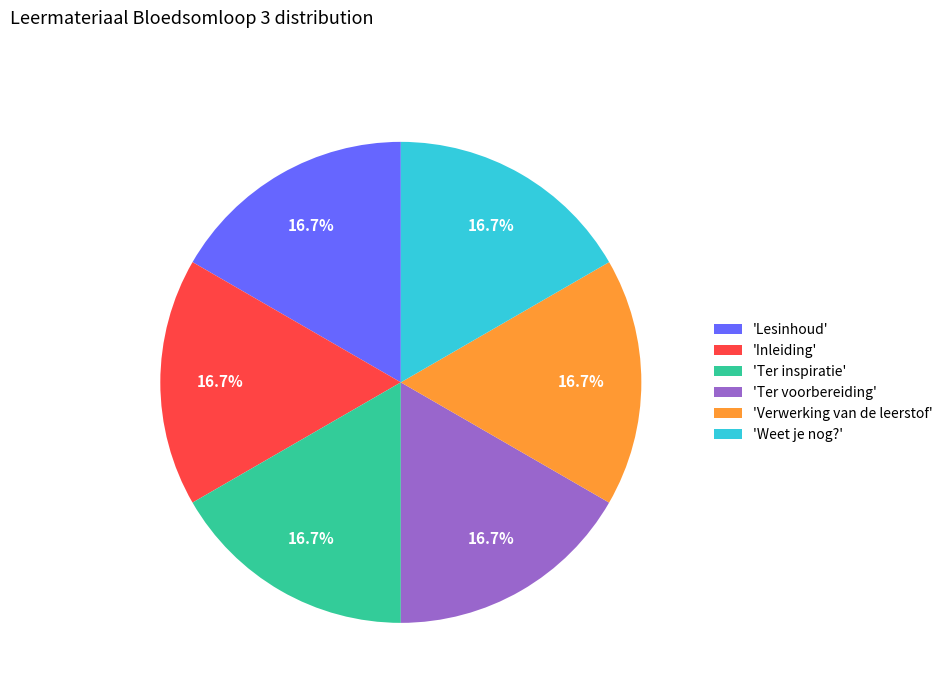

Is the sum of 'Ter inspiratie' and 'Weet je nog?' greater than half?

No